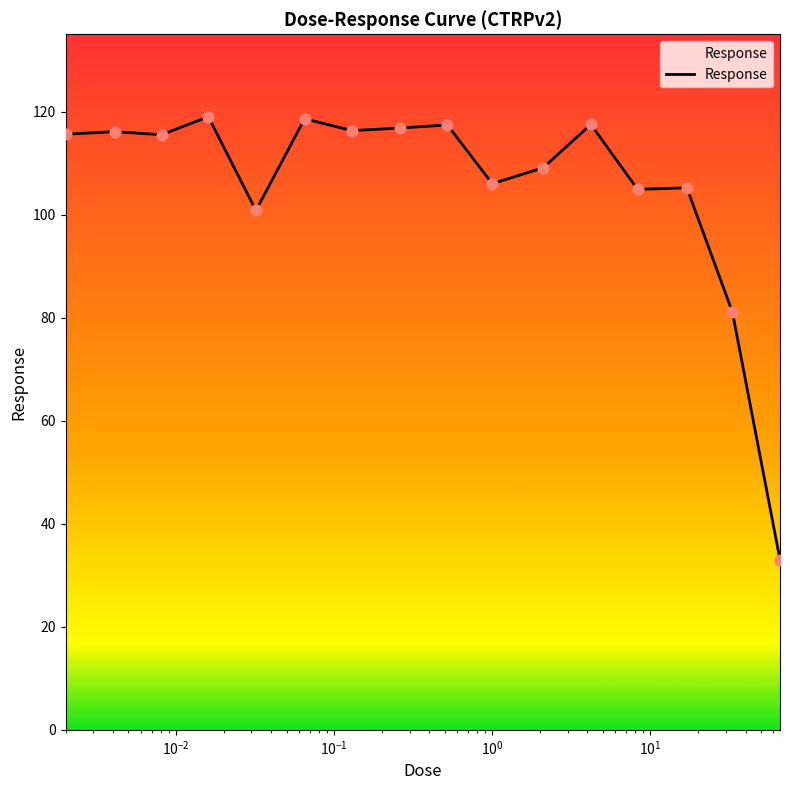

What is the minimum value shown in the chart?

33.0